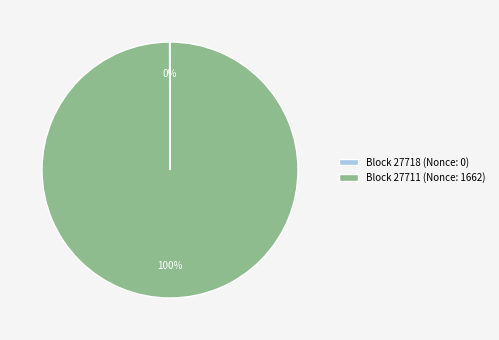

Which slice represents more than half of the pie?

Block 27711 (Nonce: 1662)